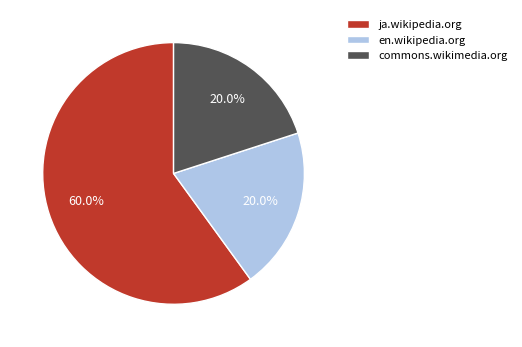

Is there a majority slice in this chart?

Yes